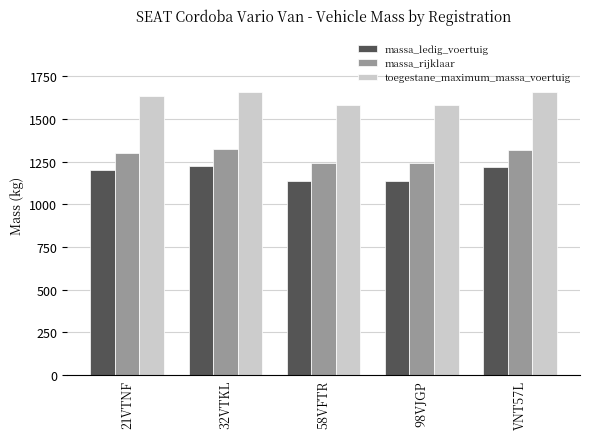

What is the average value of the toegestane_maximum_massa_voertuig series?

1624